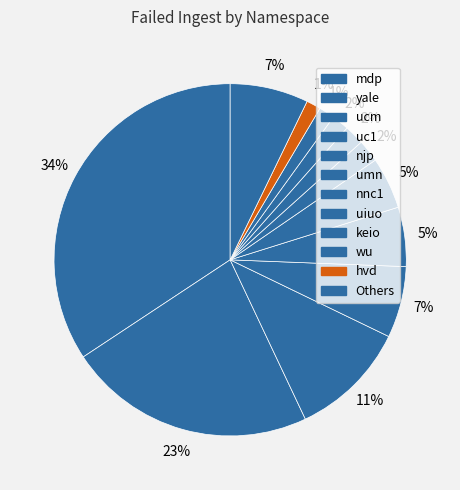

Is there any slice that represents more than half of the pie?

No